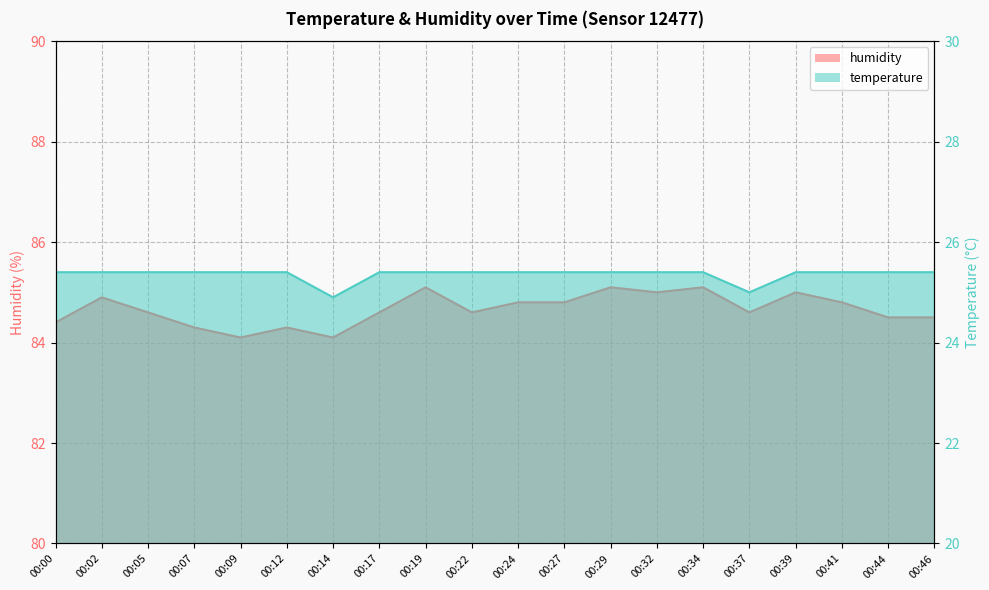

Rank the series by their maximum value, from highest to lowest.

humidity, temperature